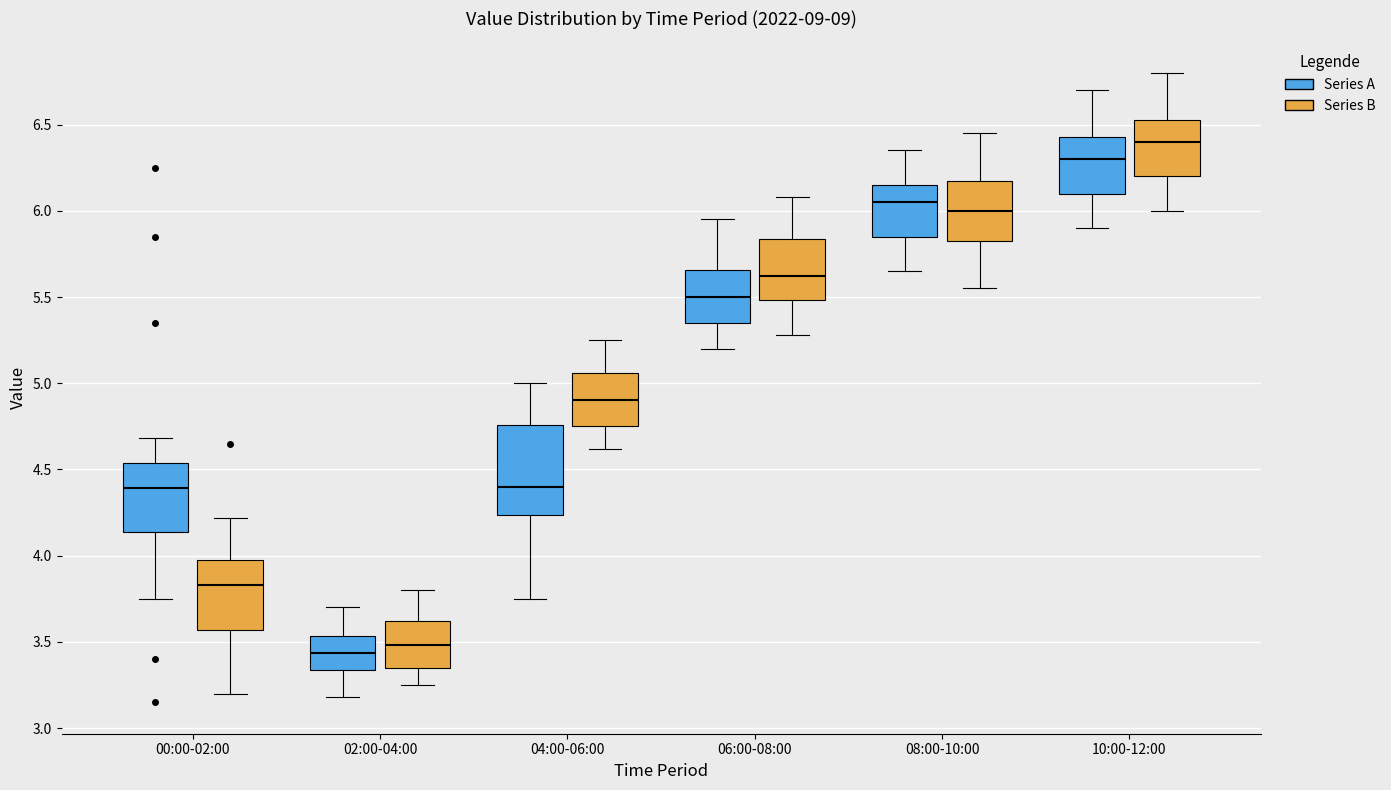

Reading left to right, transcribe this box plot: for each box, give where its median line is, the range the box spans, and where its two whiskers end, as read against the y-axis. The values are not printed on the chart, so give them approximately, as read against the axis.

00:00-02:00 (Series A): median 4.40, box 4.15 to 4.55, whiskers 3.75 to 4.70
00:00-02:00 (Series B): median 3.85, box 3.55 to 4.00, whiskers 3.20 to 4.20
02:00-04:00 (Series A): median 3.45, box 3.35 to 3.55, whiskers 3.20 to 3.70
02:00-04:00 (Series B): median 3.50, box 3.35 to 3.60, whiskers 3.25 to 3.80
04:00-06:00 (Series A): median 4.40, box 4.25 to 4.75, whiskers 3.75 to 5.00
04:00-06:00 (Series B): median 4.90, box 4.75 to 5.05, whiskers 4.60 to 5.25
06:00-08:00 (Series A): median 5.50, box 5.35 to 5.65, whiskers 5.20 to 5.95
06:00-08:00 (Series B): median 5.60, box 5.50 to 5.85, whiskers 5.30 to 6.10
08:00-10:00 (Series A): median 6.05, box 5.85 to 6.15, whiskers 5.65 to 6.35
08:00-10:00 (Series B): median 6.00, box 5.85 to 6.20, whiskers 5.55 to 6.45
10:00-12:00 (Series A): median 6.30, box 6.10 to 6.45, whiskers 5.90 to 6.70
10:00-12:00 (Series B): median 6.40, box 6.20 to 6.55, whiskers 6.00 to 6.80